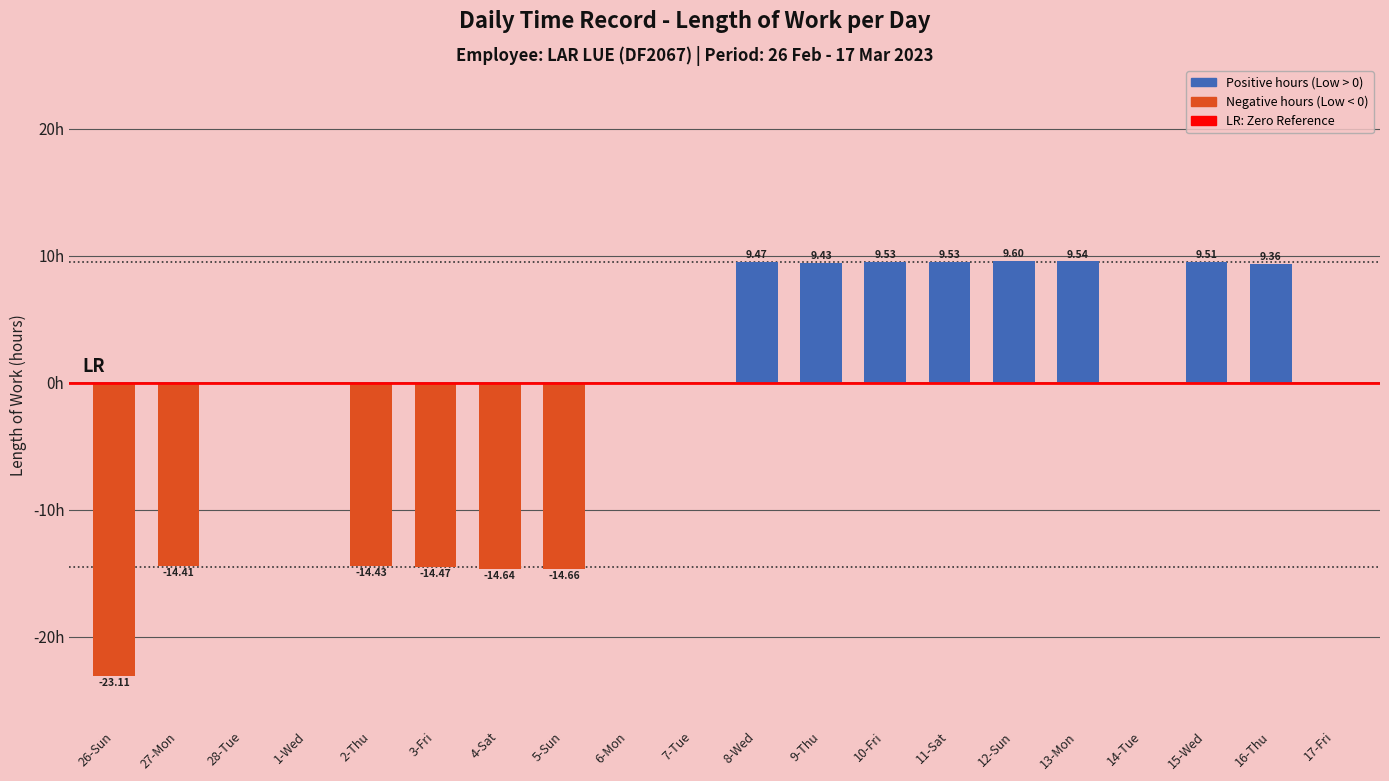

Between 26-Sun and 10-Fri, which is larger?

10-Fri